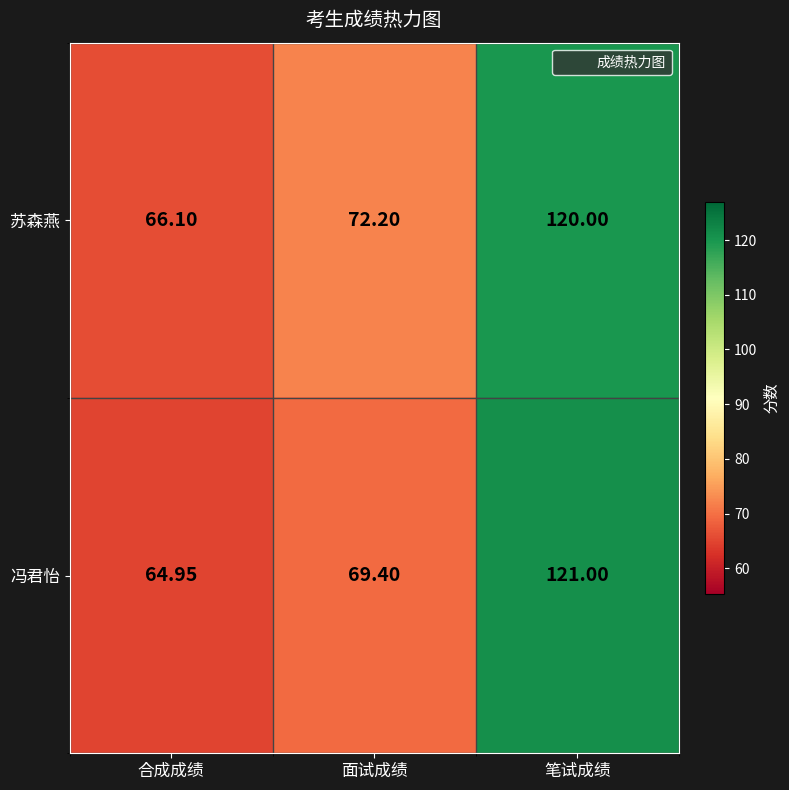

At which category does the chart reach its minimum across all series?

合成成绩